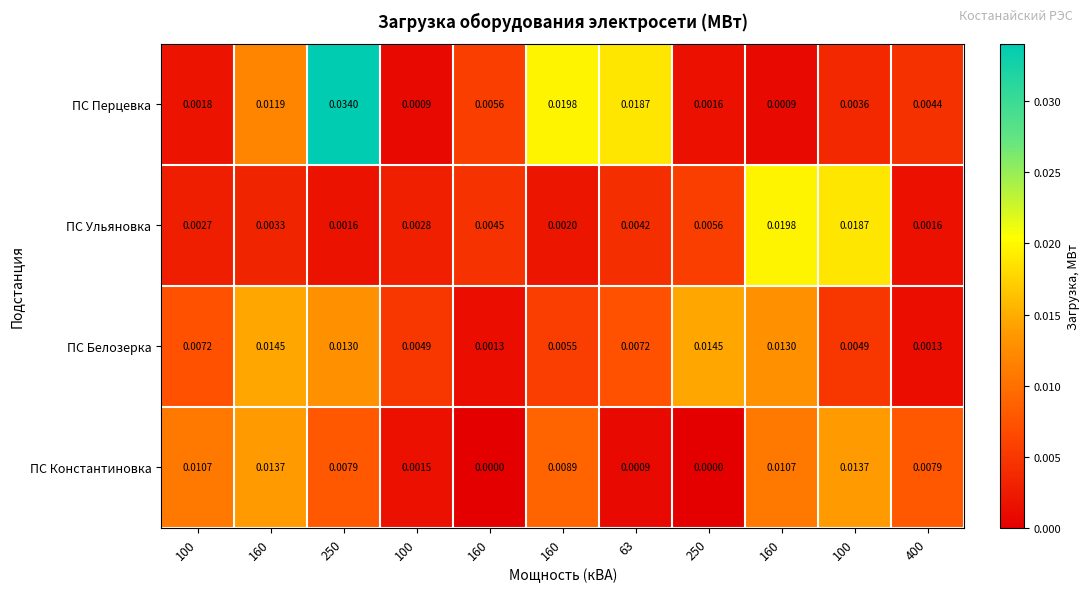

Reading left to right, extract all data points from this chart.

ПС Перцевка: 100=0.0	160=0.0	250=0.0	100=0.0	160=0.0	160=0.0	63=0.0	250=0.0	160=0.0	100=0.0	400=0.0
ПС Ульяновка: 100=0.0	160=0.0	250=0.0	100=0.0	160=0.0	160=0.0	63=0.0	250=0.0	160=0.0	100=0.0	400=0.0
ПС Белозерка: 100=0.0	160=0.0	250=0.0	100=0.0	160=0.0	160=0.0	63=0.0	250=0.0	160=0.0	100=0.0	400=0.0
ПС Константиновка: 100=0.0	160=0.0	250=0.0	100=0.0	160=0.0	160=0.0	63=0.0	250=0.0	160=0.0	100=0.0	400=0.0